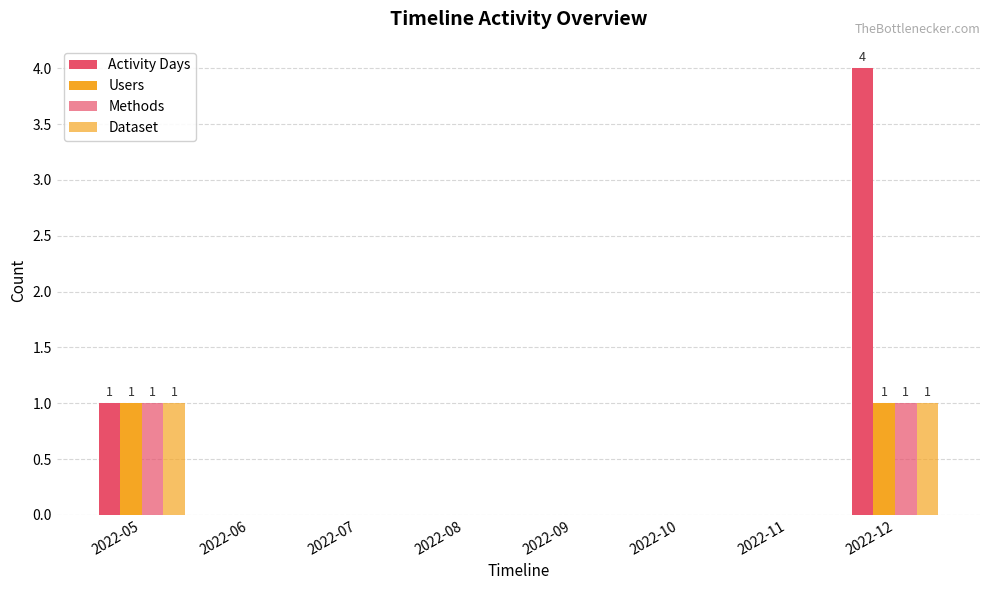

Reading left to right, extract all data points from this chart.

Activity Days: 2022-05=1	2022-06=0	2022-07=0	2022-08=0	2022-09=0	2022-10=0	2022-11=0	2022-12=4
Users: 2022-05=1	2022-06=0	2022-07=0	2022-08=0	2022-09=0	2022-10=0	2022-11=0	2022-12=1
Methods: 2022-05=1	2022-06=0	2022-07=0	2022-08=0	2022-09=0	2022-10=0	2022-11=0	2022-12=1
Dataset: 2022-05=1	2022-06=0	2022-07=0	2022-08=0	2022-09=0	2022-10=0	2022-11=0	2022-12=1